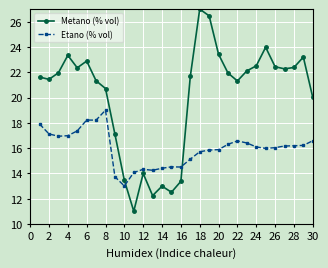

Rank the series by their average value, from lowest to highest.

Etano (% vol), Metano (% vol)